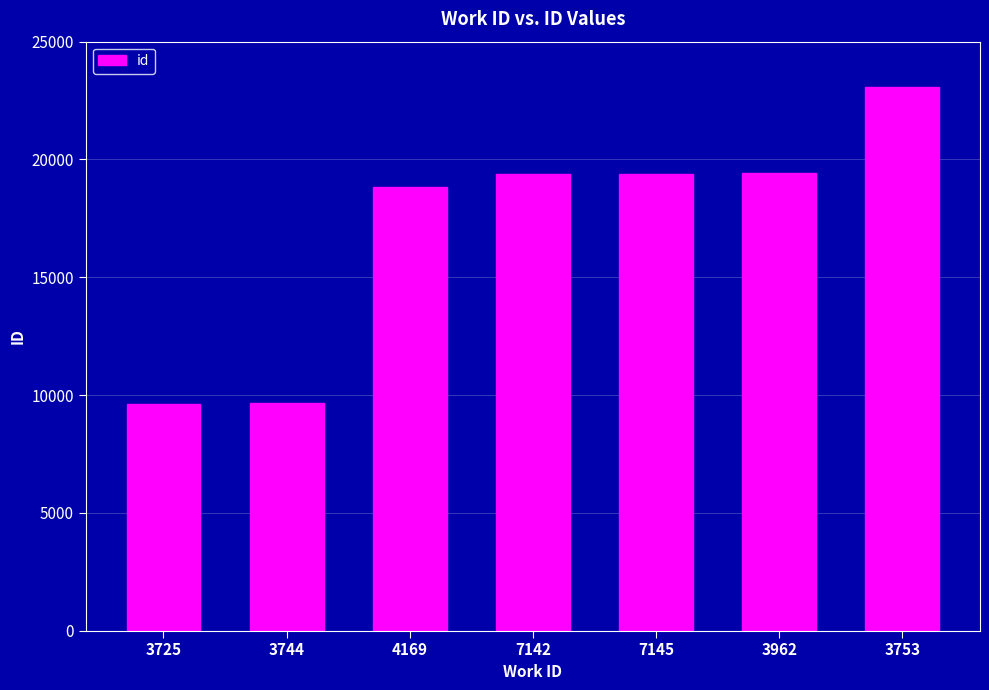

What is the change in value from 3725 to 7145?

+9756